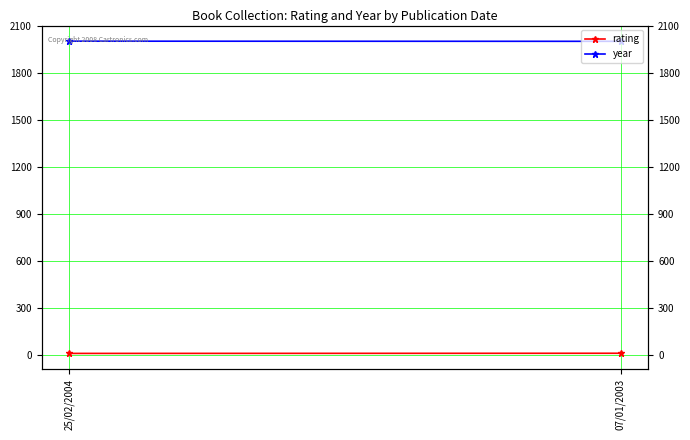

Which series has the widest spread of values?

rating